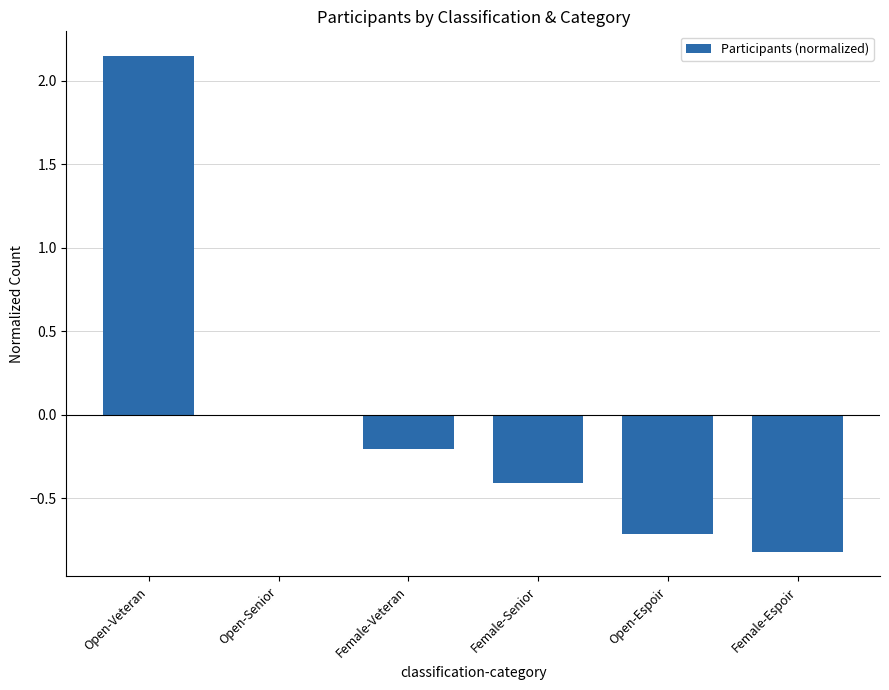

Which category has the highest value across all series?

Open-Veteran